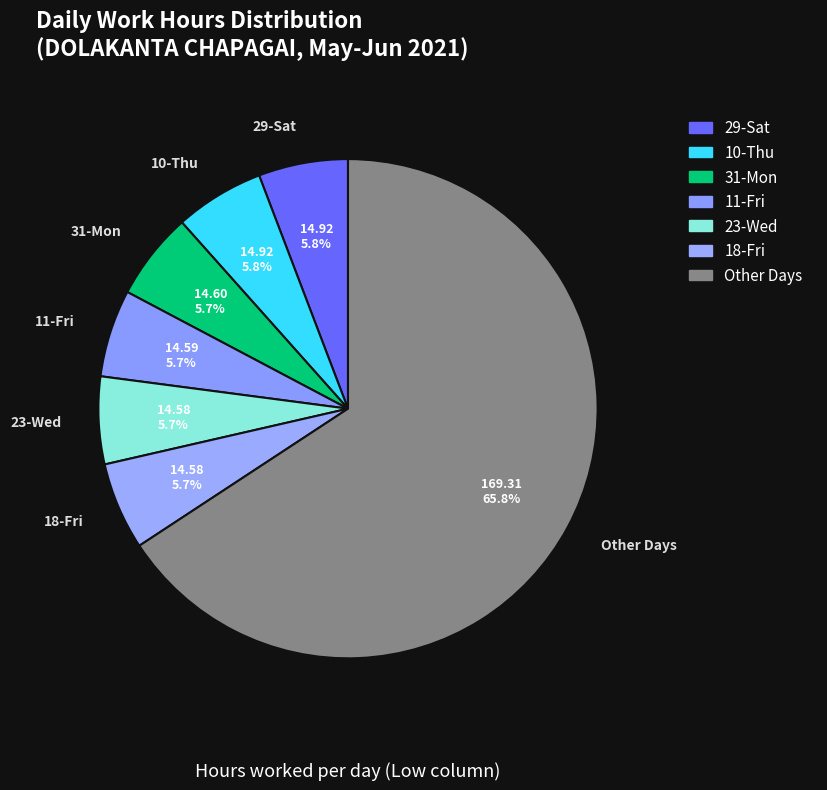

Approximately how many times larger is the value at 18-Fri compared to 23-Wed?

1.0